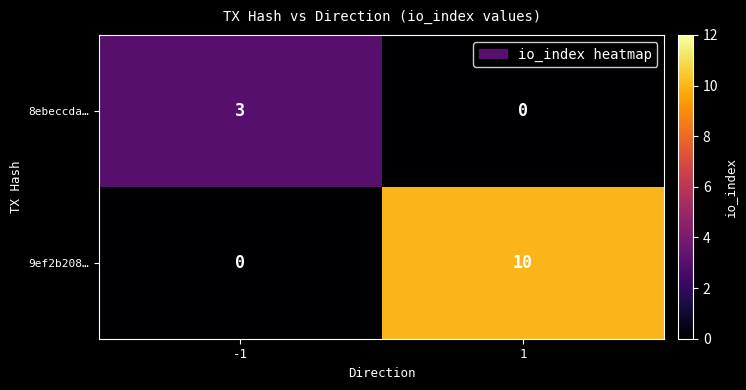

Rank the series by their maximum value, from lowest to highest.

8ebeccda…, 9ef2b208…